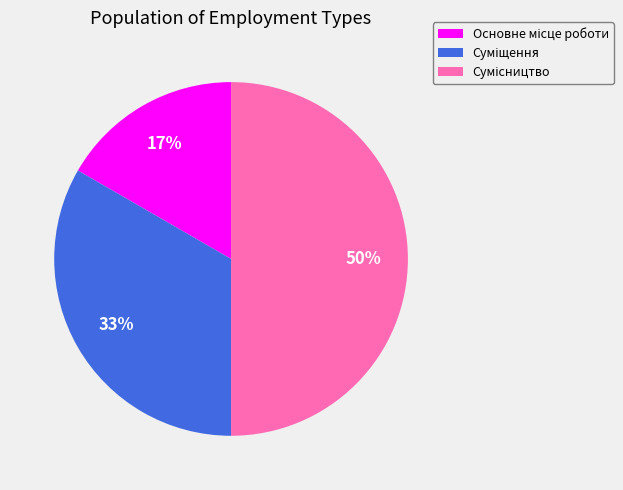

To the nearest percent, what is the difference between the largest and smallest slice percentages?

33%